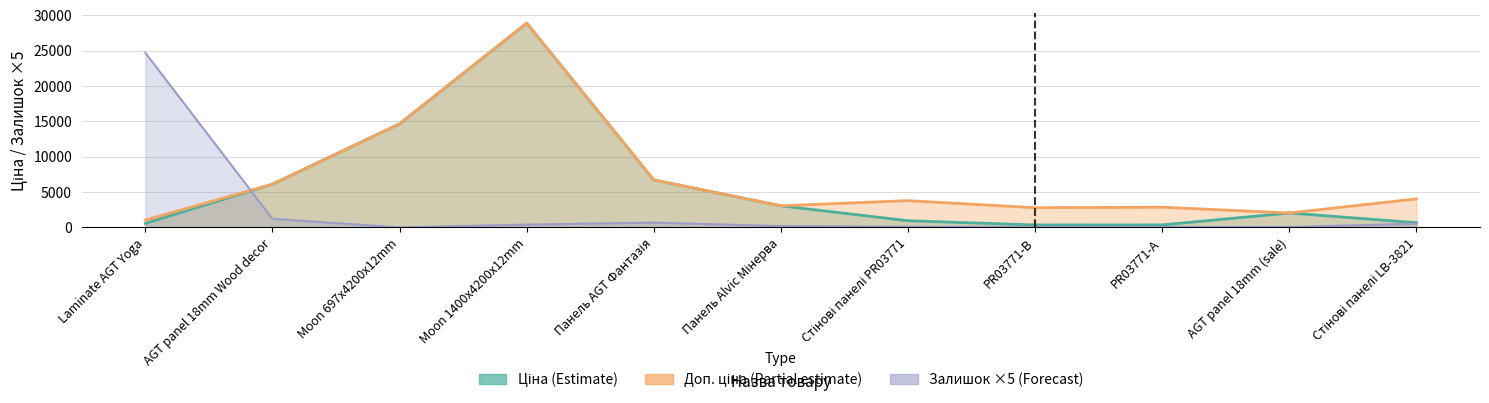

What is the difference between the highest and lowest values at Стінові панелі LB-3821?

3506.0